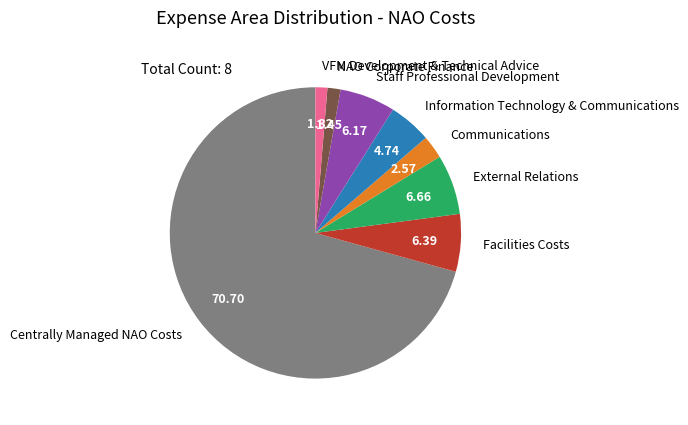

Does Staff Professional Development represent more than half of the total?

No